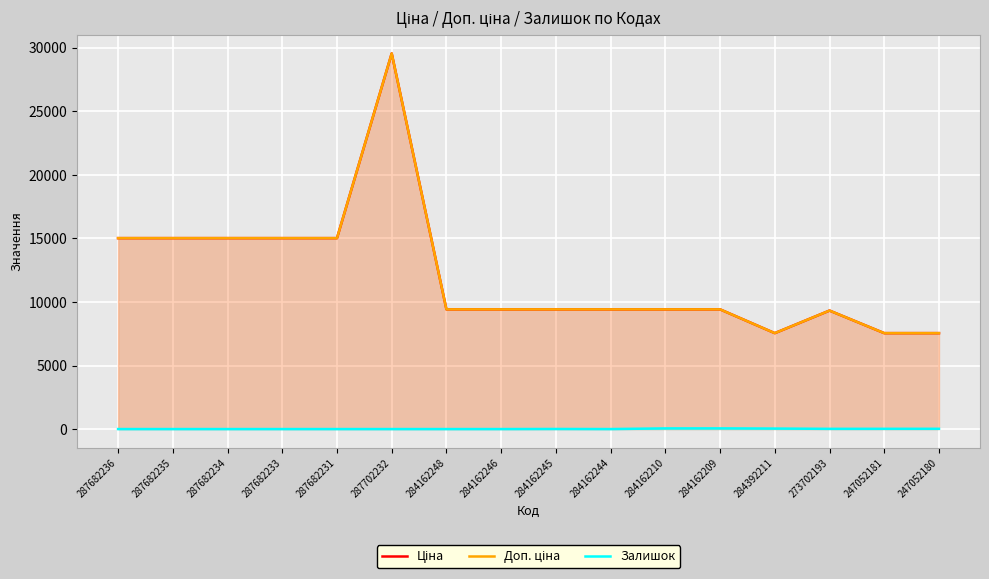

What is the difference between the Доп. ціна values at 287682234 and 284162210?

5602.3